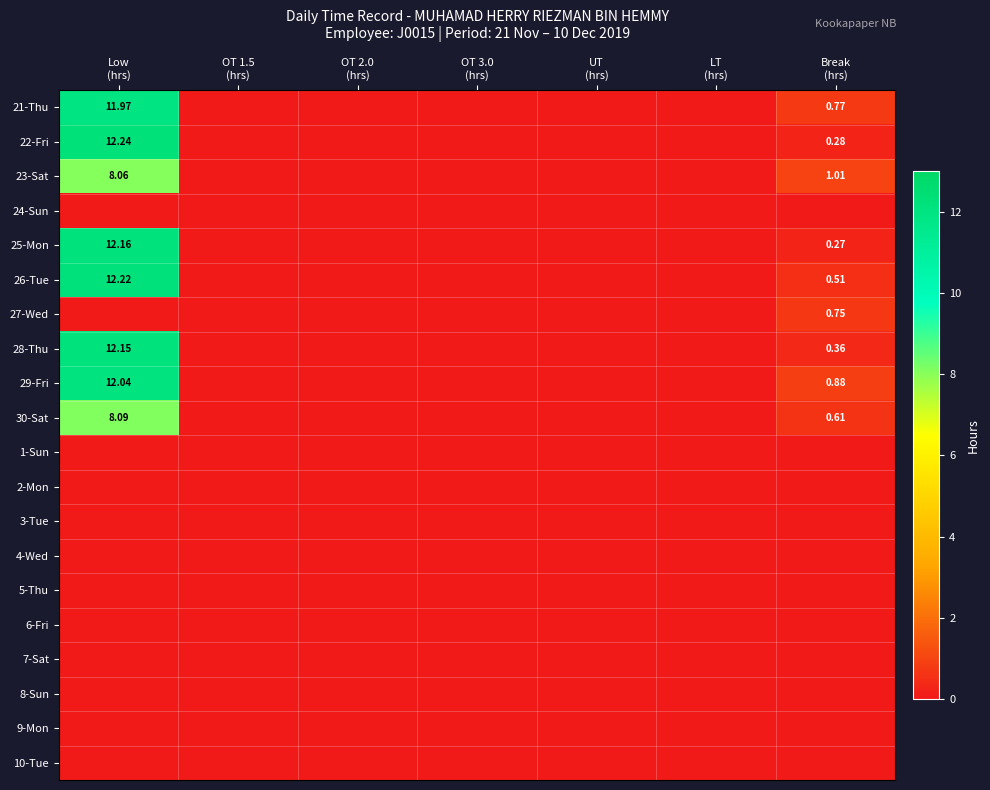

At which category is the sum across all series the highest?

Low
(hrs)